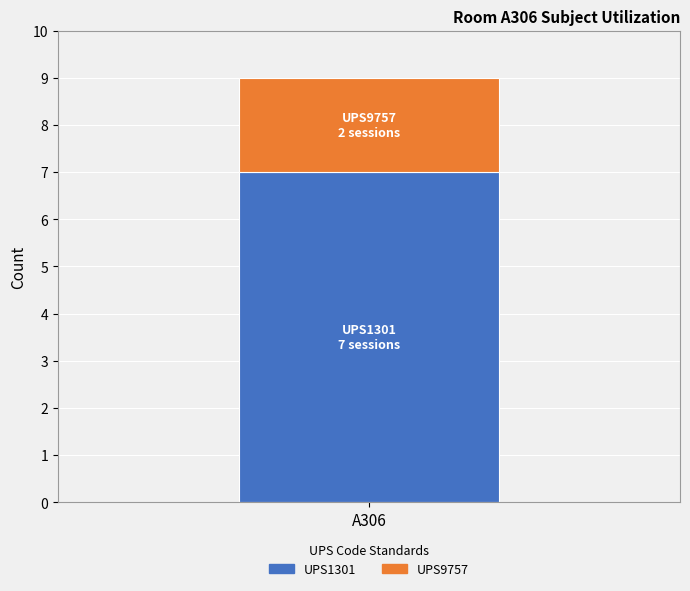

The value of UPS1301 at A306 is 3. True or false?

False